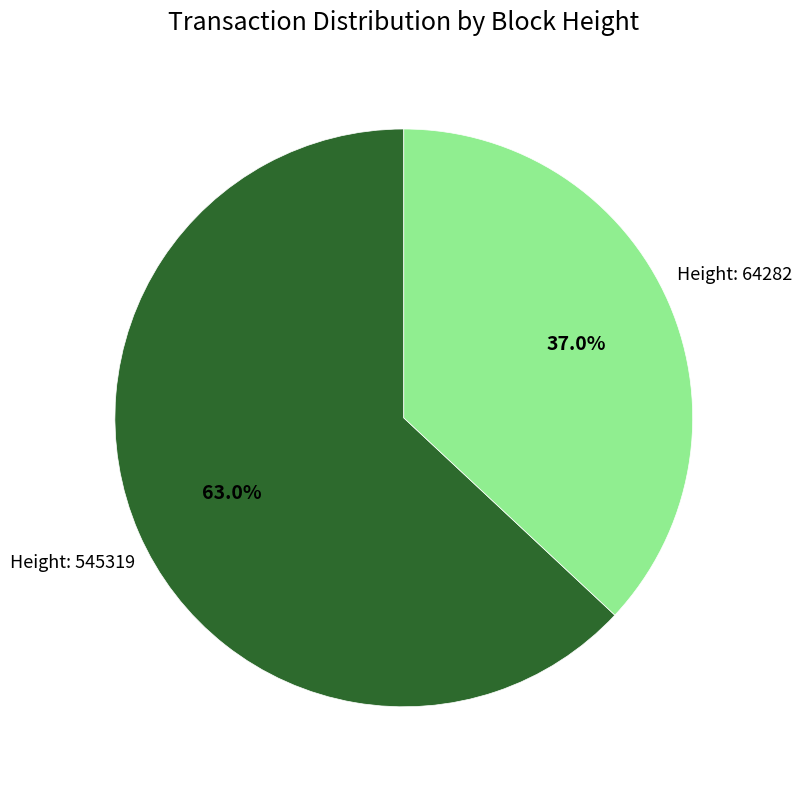

Is there any slice that represents more than half of the pie?

Yes